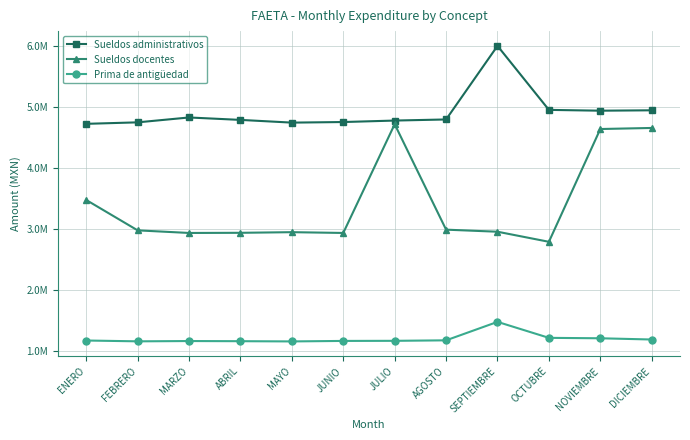

Is this an area chart (filled region under the line)?

No